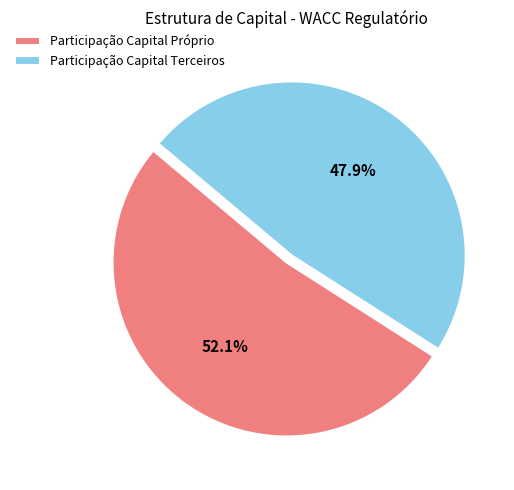

How many segments does this pie chart have?

2